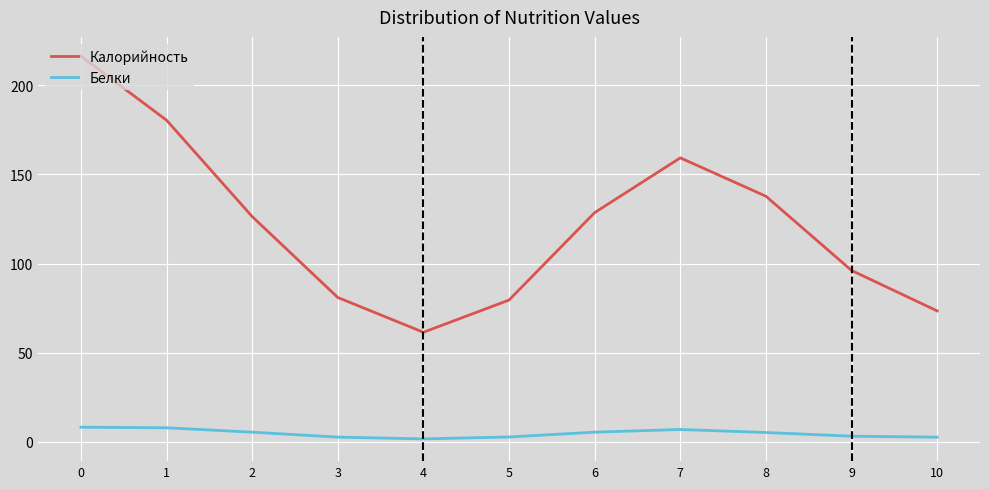

True or false: Белки and Калорийность cross at least once.

False